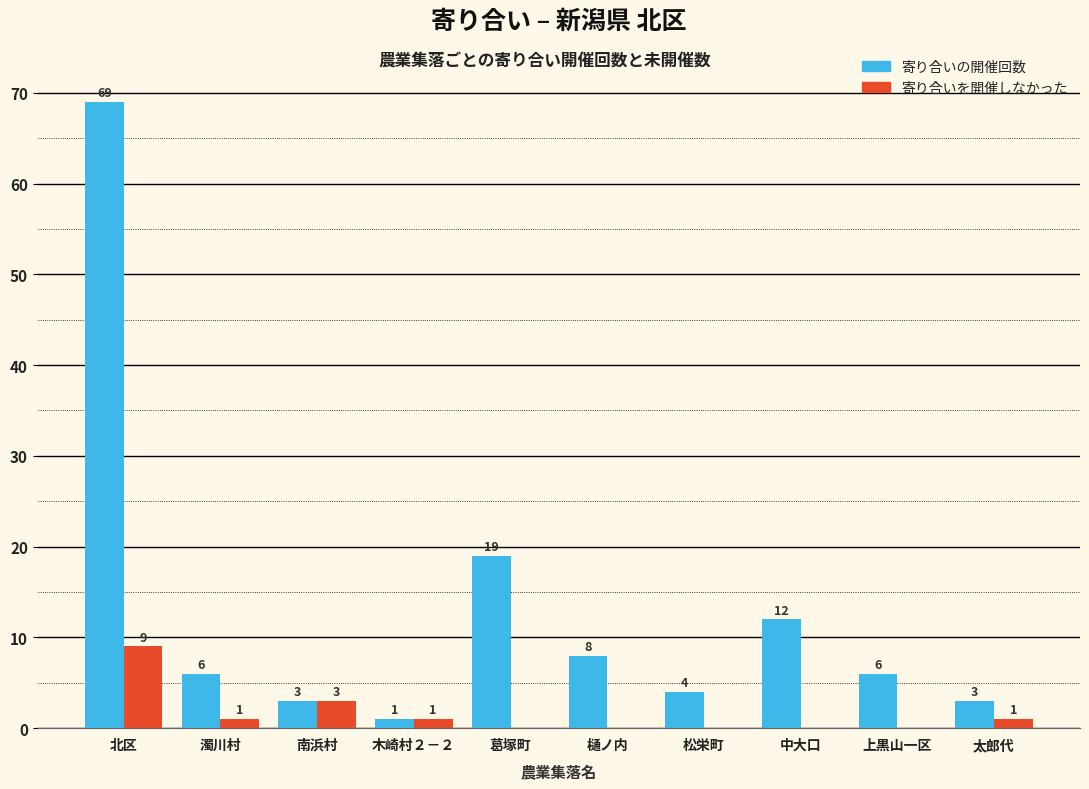

What is the total value across all series at 上黒山一区?

6